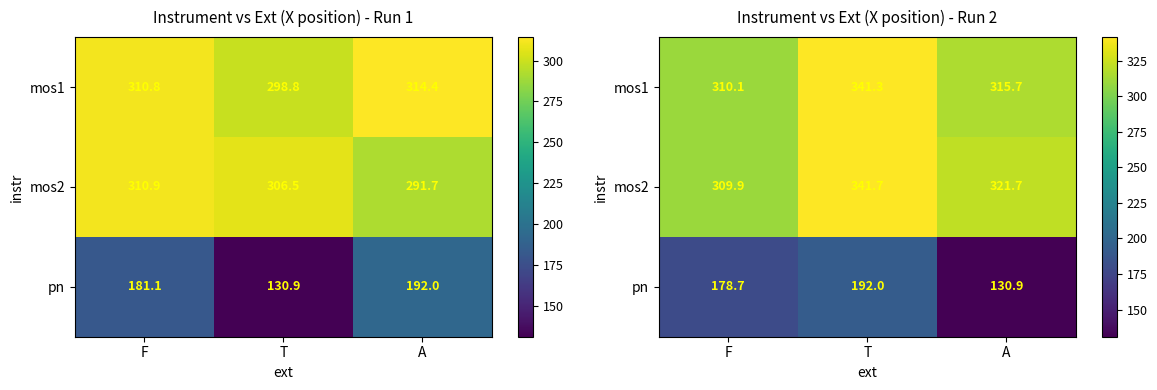

At which category does the chart reach its minimum across all series?

A